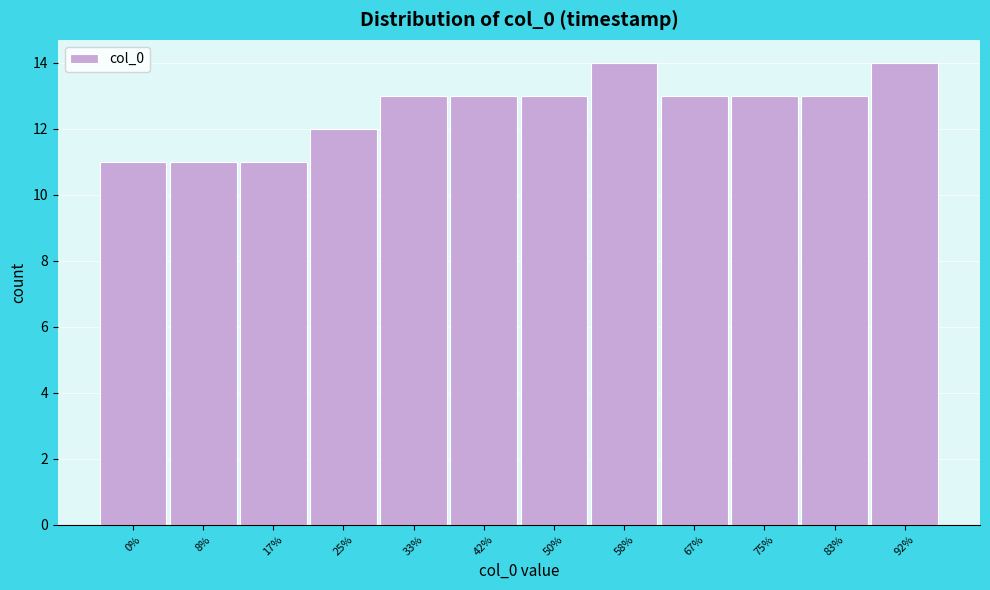

Reading left to right, list all the values displayed in this chart.

0%=11	8%=11	17%=11	25%=12	33%=13	42%=13	50%=13	58%=14	67%=13	75%=13	83%=13	92%=14